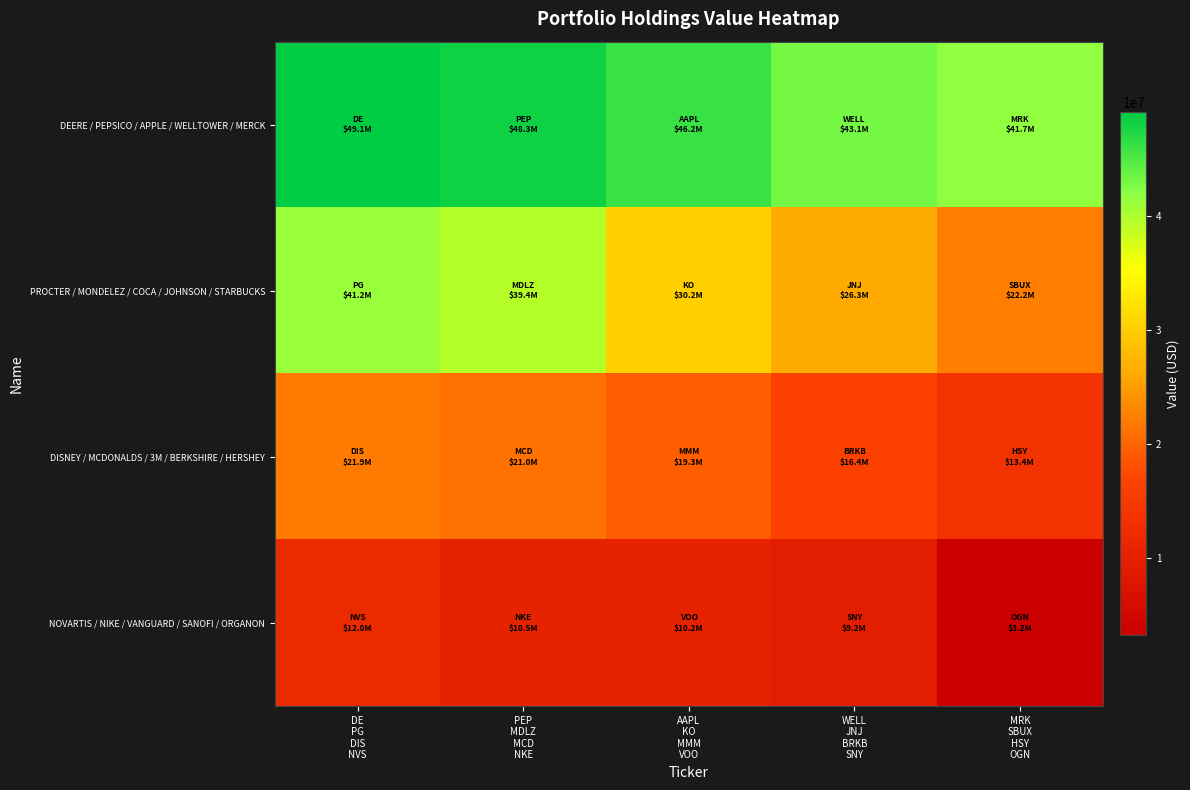

Which series has the largest range (max minus min)?

PROCTER / MONDELEZ / COCA / JOHNSON / STARBUCKS